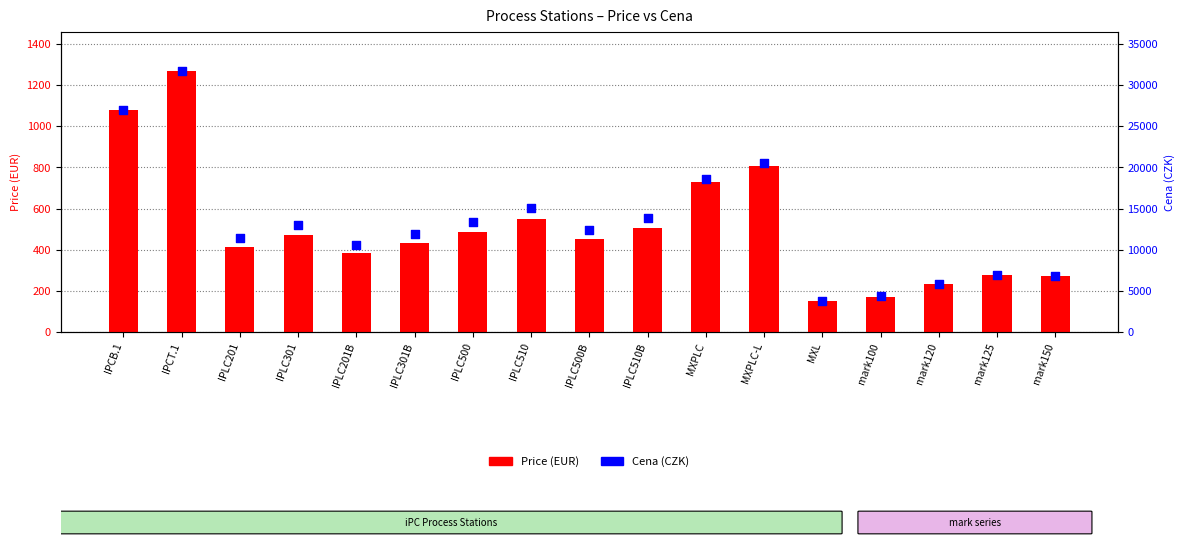

What are all the series names shown in the legend?

Price (EUR), Cena (CZK)